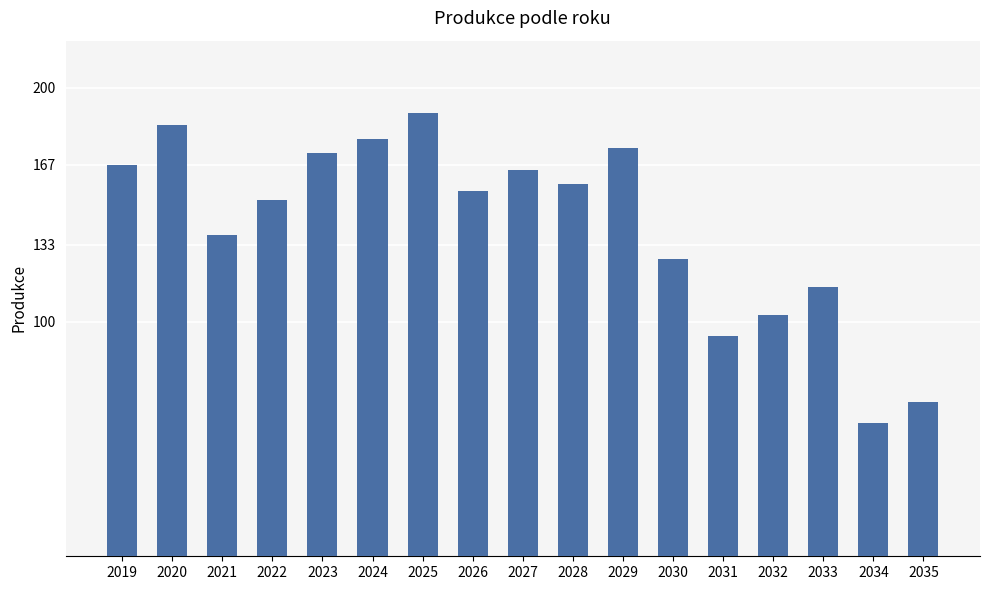

Reading left to right, extract all data points from this chart.

2019=167	2020=184	2021=137	2022=152	2023=172	2024=178	2025=189	2026=156	2027=165	2028=159	2029=174	2030=127	2031=94	2032=103	2033=115	2034=57	2035=66